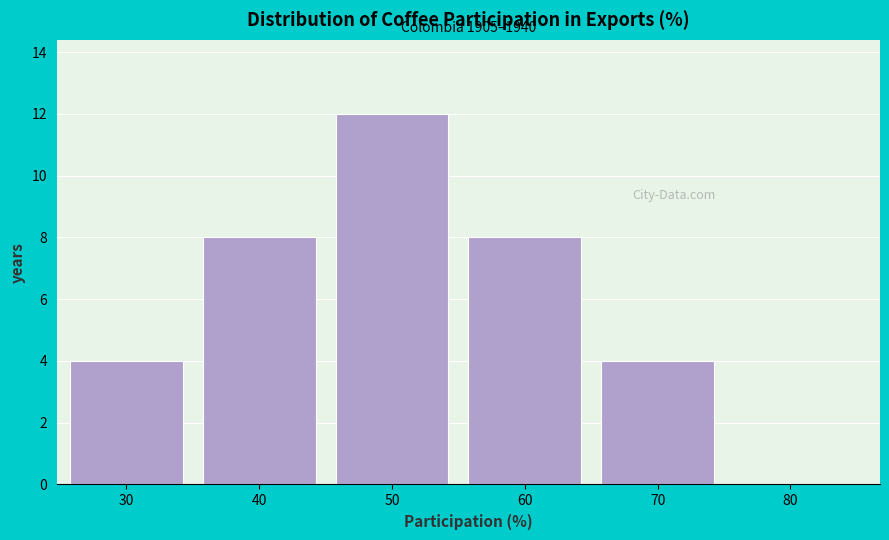

Reading left to right, what are all the values shown in this chart?

30=4	40=8	50=12	60=8	70=4	80=0